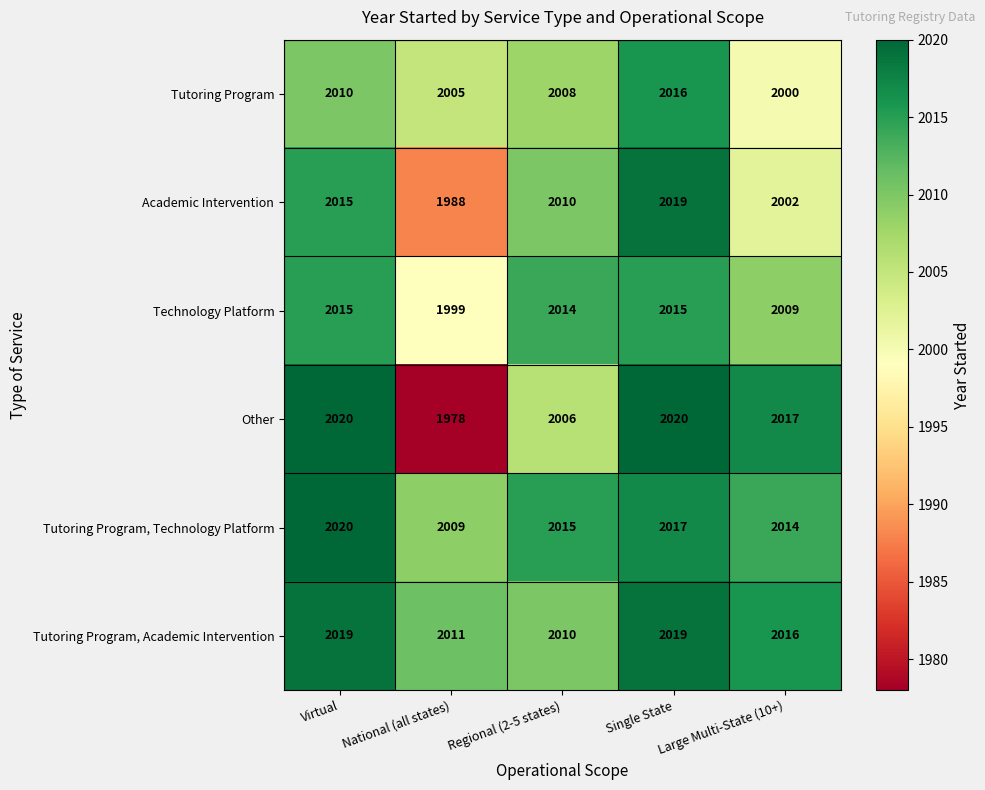

At which category is the sum across all series the highest?

Single State